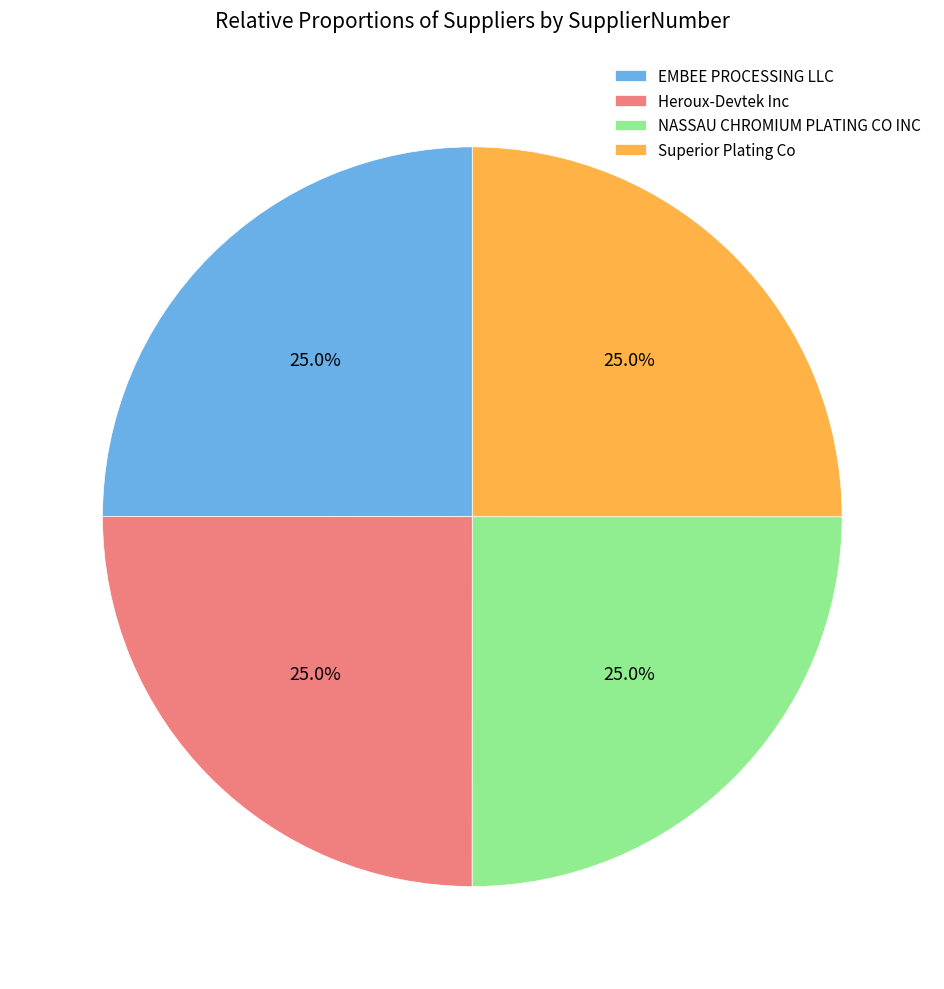

Does EMBEE PROCESSING LLC represent more than half of the total?

No